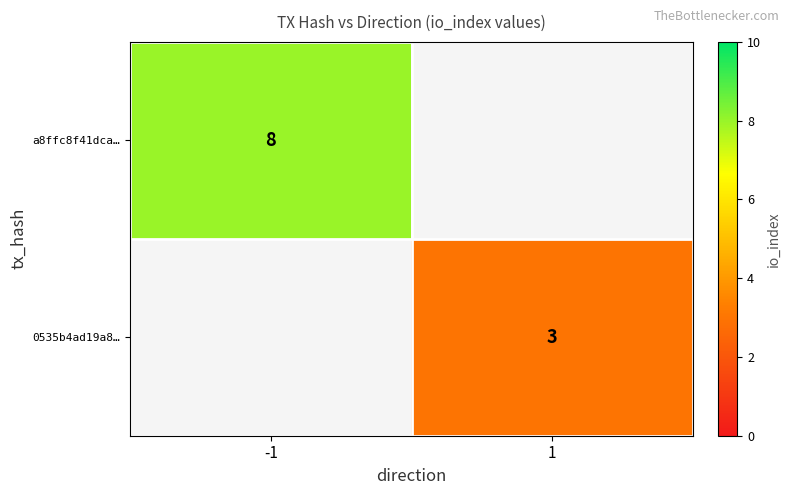

Is the value of a8ffc8f41dca… at -1 greater than the value of 0535b4ad19a8… at 1?

Yes